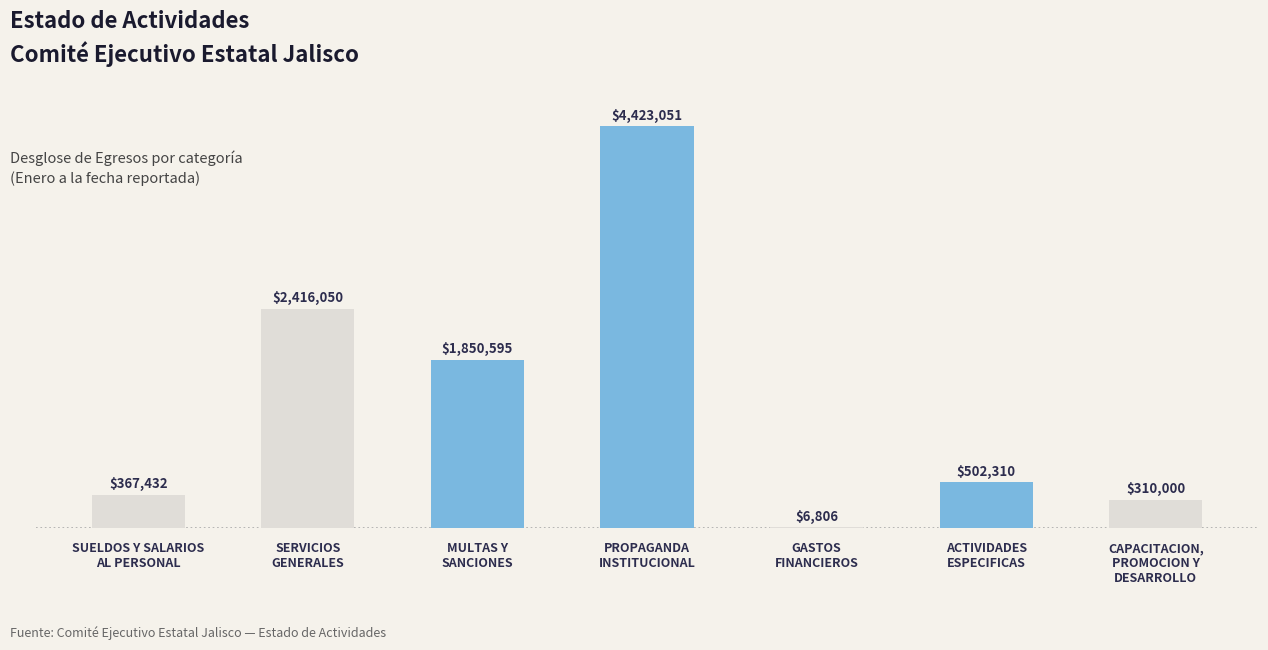

What is the maximum value shown in the chart?

4423050.9